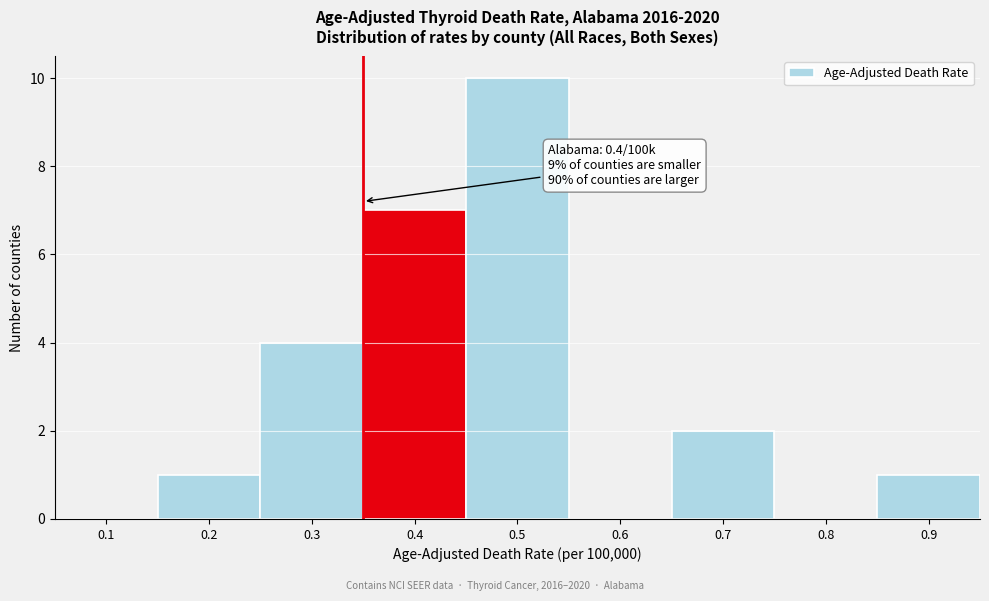

Reading left to right, list all the values displayed in this chart.

0.1=0	0.2=1	0.3=4	0.4=7	0.5=10	0.6=0	0.7=2	0.8=0	0.9=1